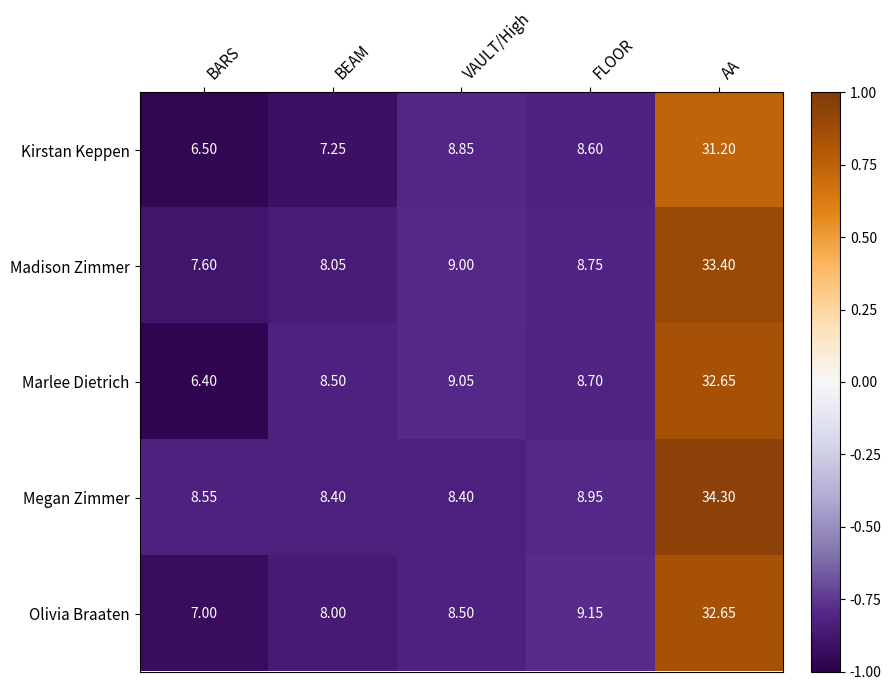

Which category has the highest value across all series?

AA